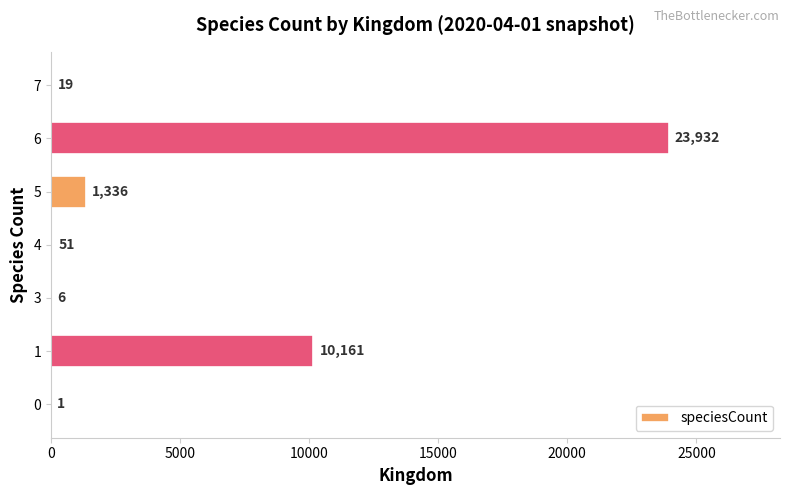

True or false: the data shows 1 at 0.

True